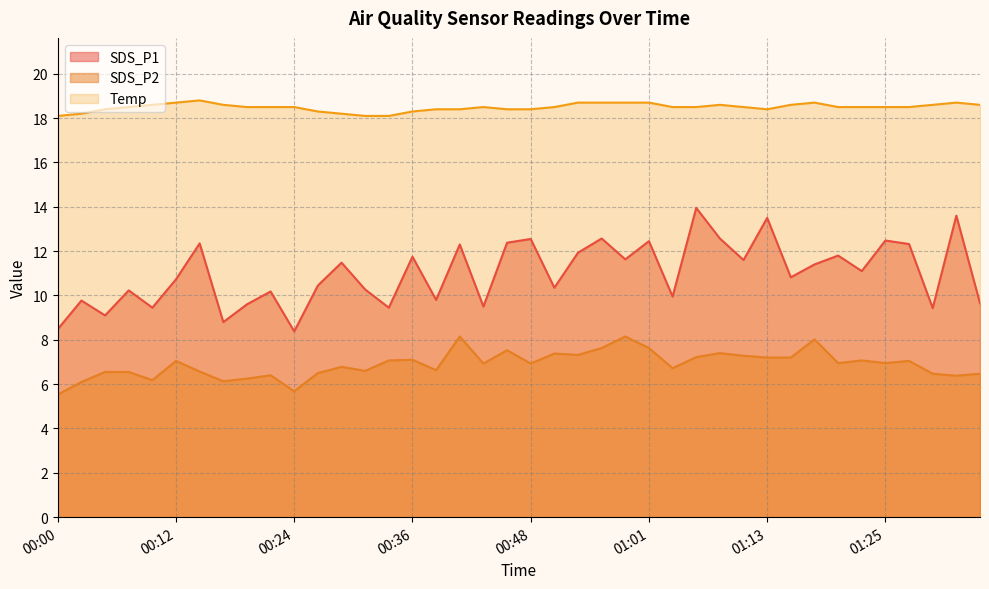

How many lines are shown in the chart?

3